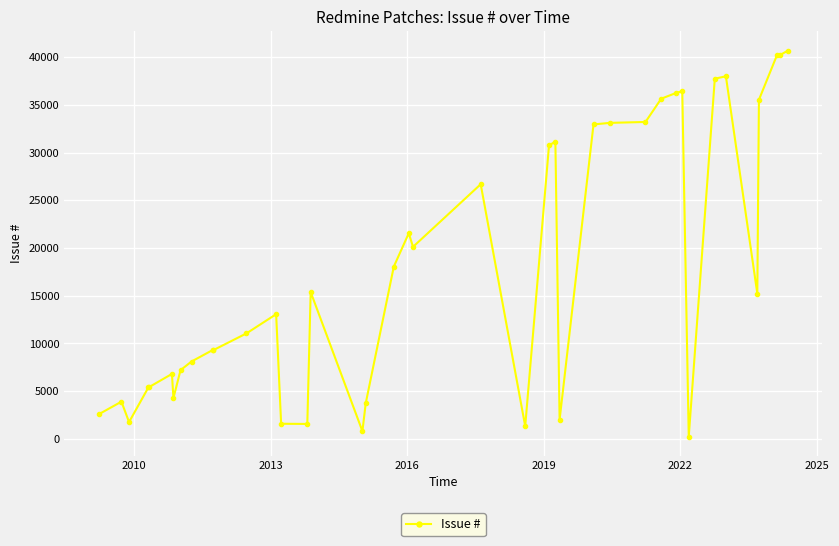

True or false: the data has more than 1 interior local peaks.

True